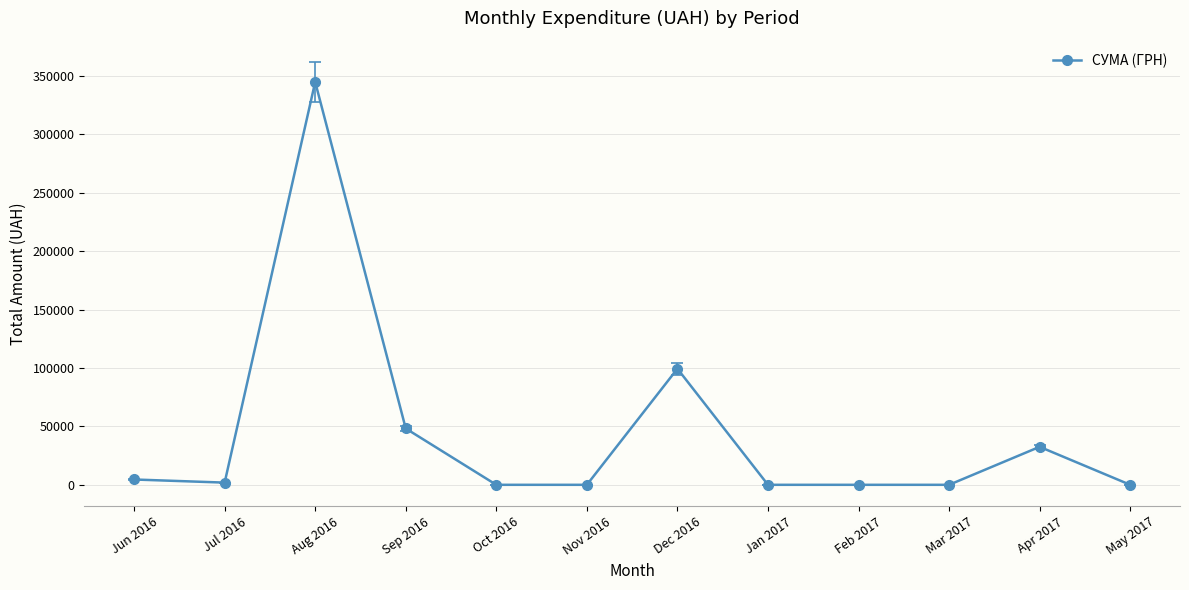

At which category does the data reach its first local peak?

Aug 2016